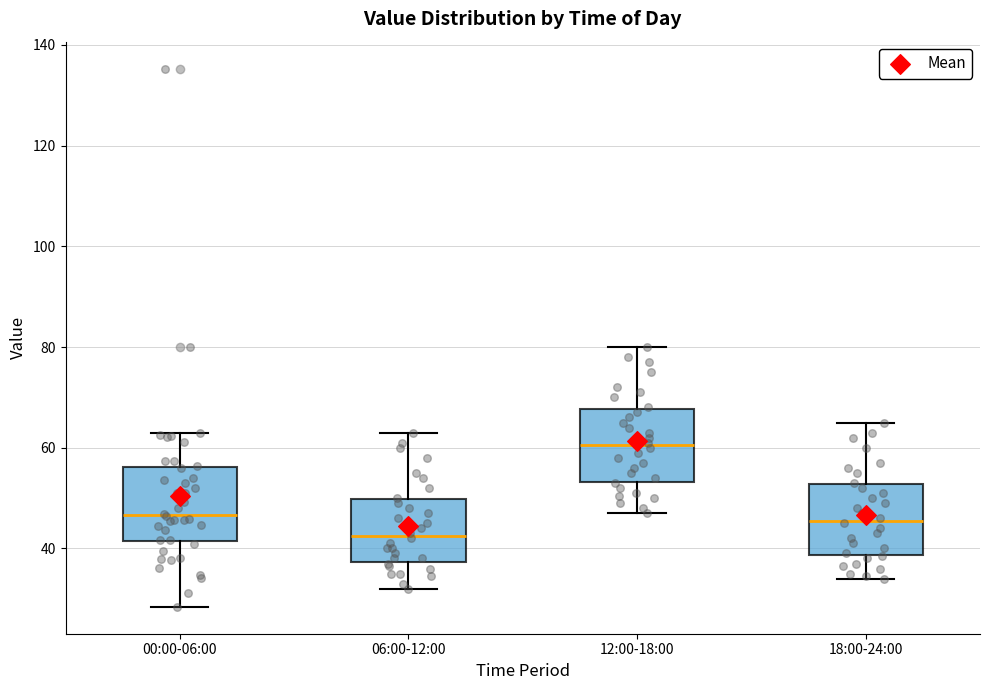

Reading left to right, read every box against the y-axis: the position of its median line, the range the box covers, and the ends of its whiskers. The values are not printed on the chart, so give them approximately, as read against the axis.

00:00-06:00: median 46, box 42 to 56, whiskers 28 to 62
06:00-12:00: median 42, box 38 to 50, whiskers 32 to 64
12:00-18:00: median 60, box 54 to 68, whiskers 48 to 80
18:00-24:00: median 46, box 38 to 52, whiskers 34 to 66